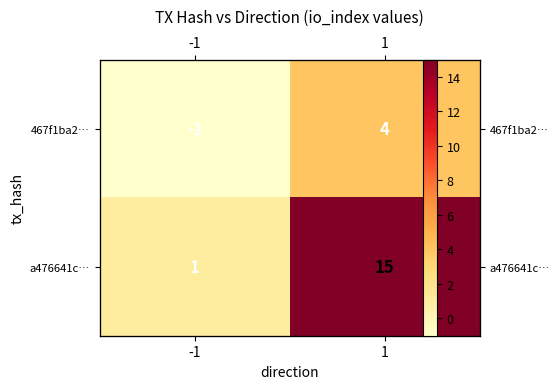

Count the 467f1ba2… values in the range -1 to 4.

2